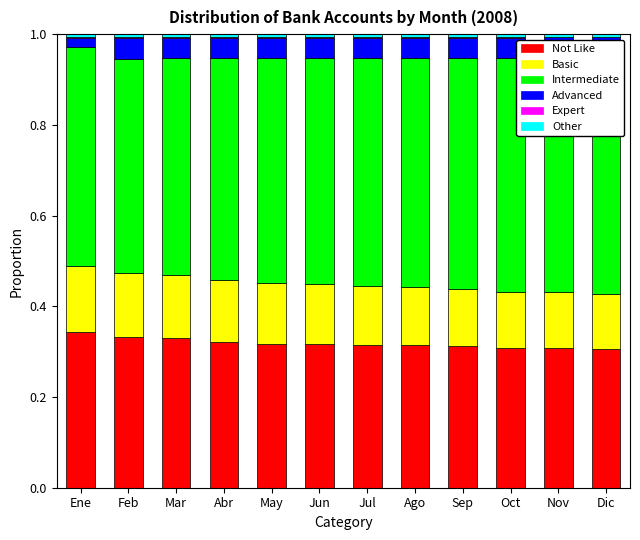

What is the total value across all series at Nov?

1.0